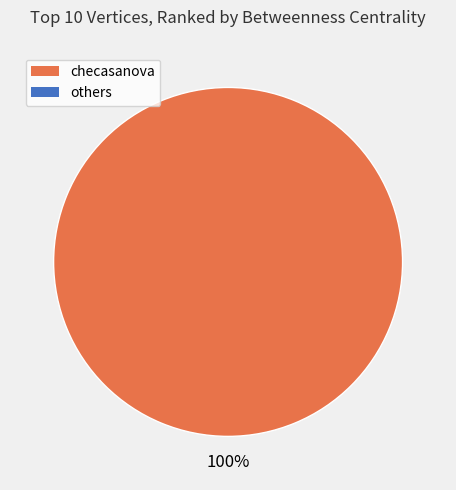

Is there any slice that represents more than half of the pie?

Yes